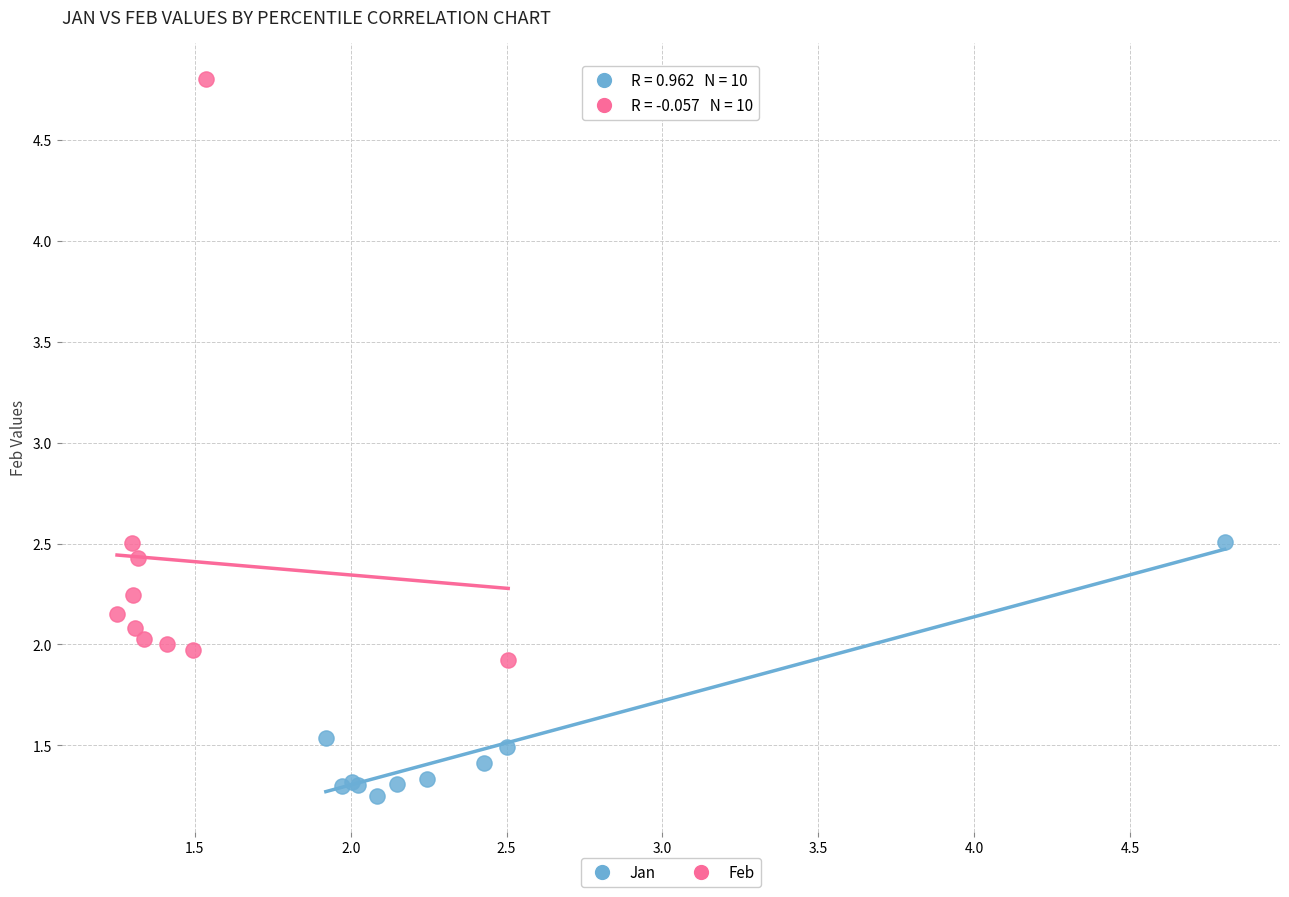

Which series reaches the maximum Y coordinate?

Feb